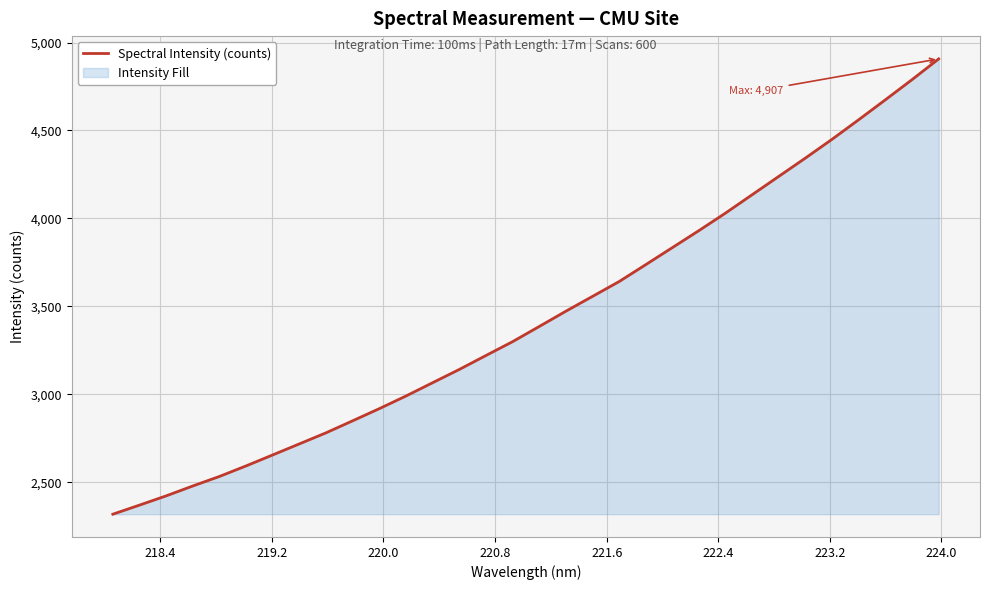

How many lines are shown in the chart?

1